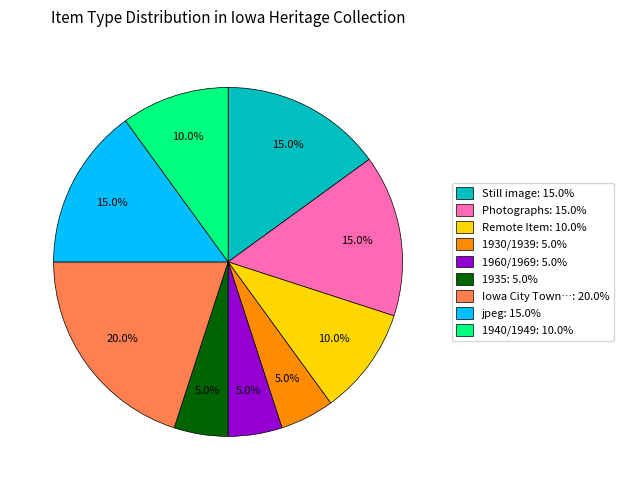

How many slices are in this pie chart?

9